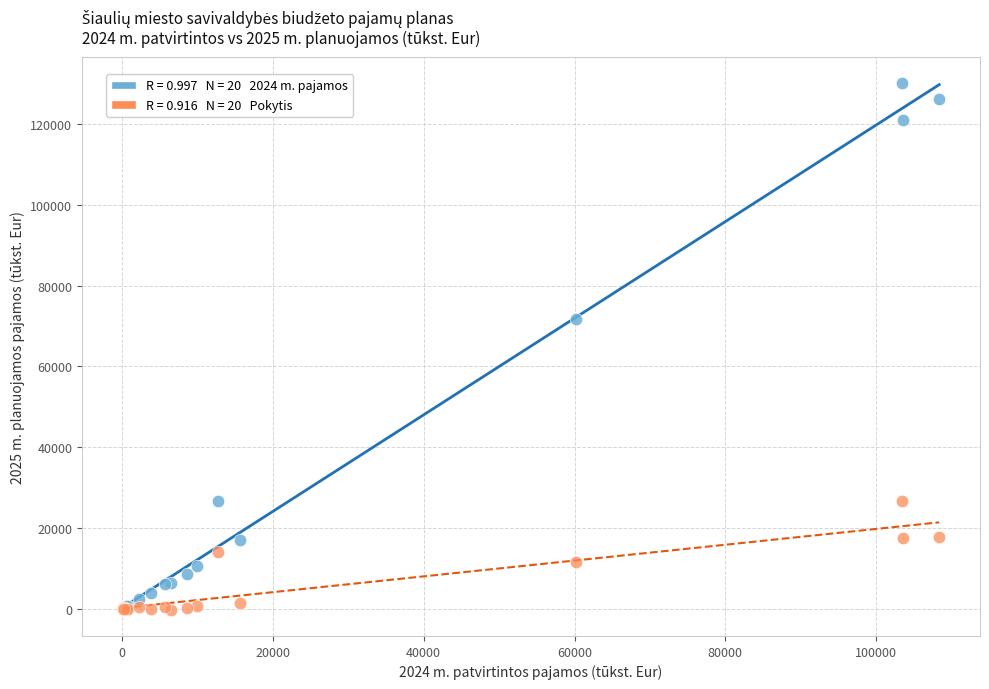

Across all series, what Y value is closest to 64987?

71792.3